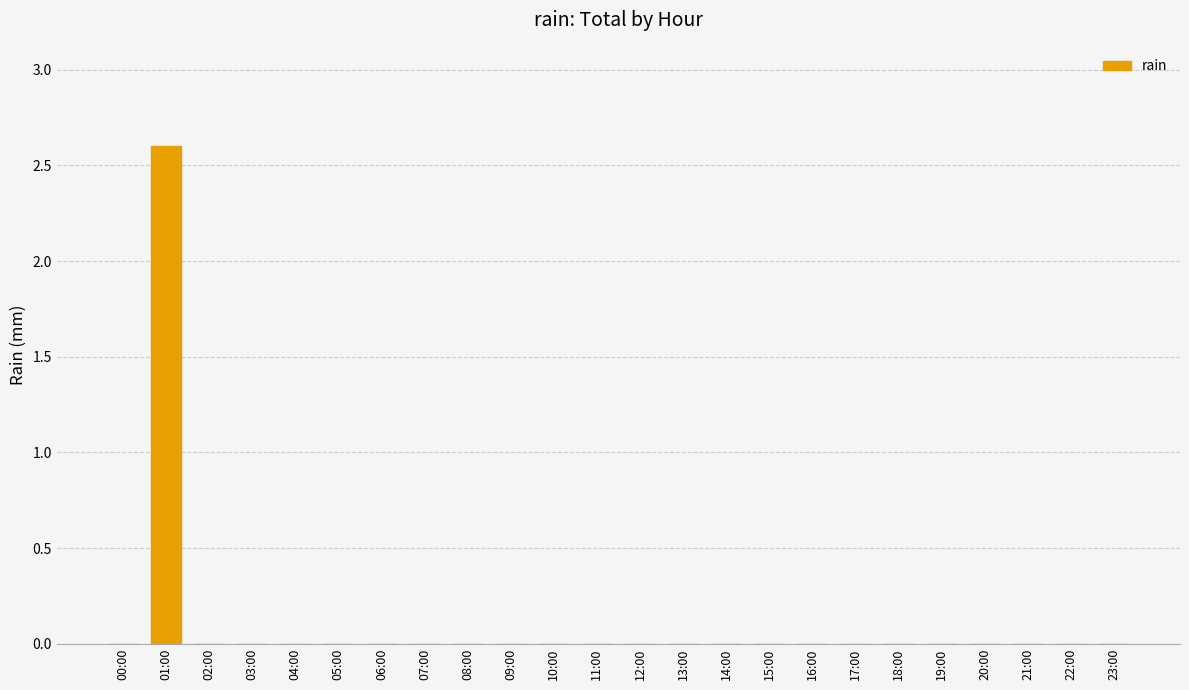

What is the sum of all values?

2.6